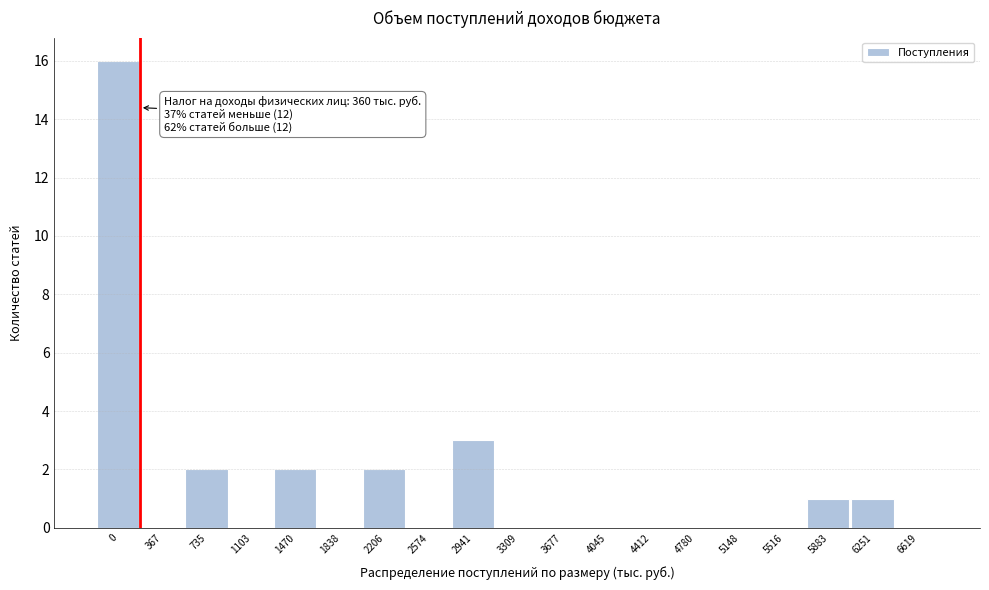

Reading left to right, transcribe all the data shown in this chart.

0=16	367=0	735=2	1103=0	1470=2	1838=0	2206=2	2574=0	2941=3	3309=0	3677=0	4045=0	4412=0	4780=0	5148=0	5516=0	5883=1	6251=1	6619=0